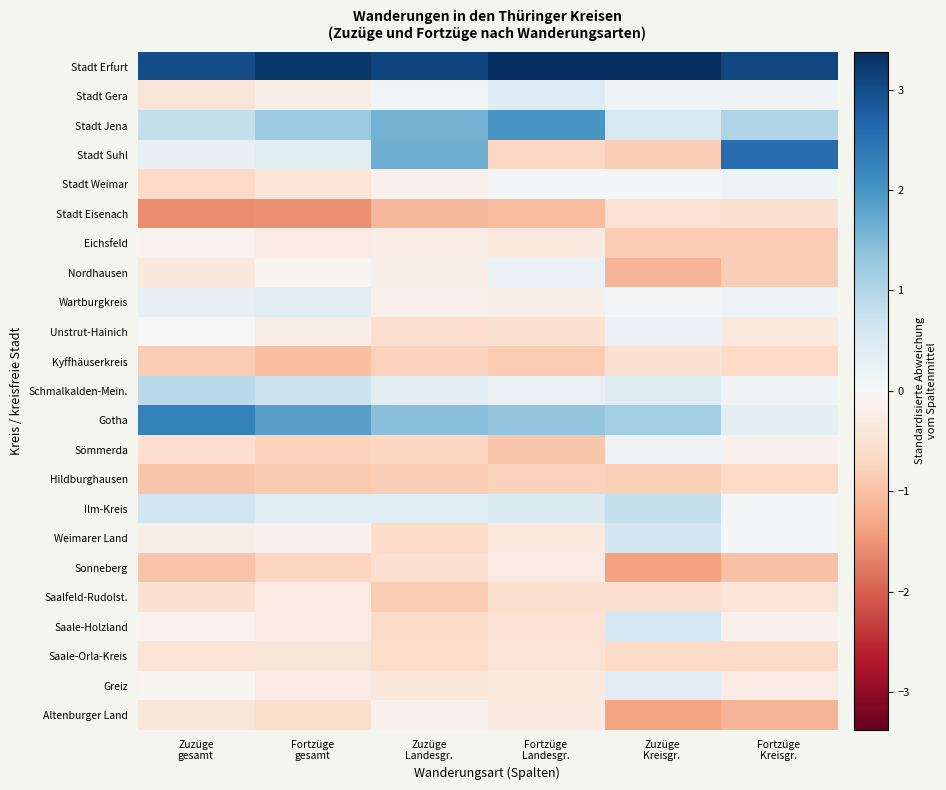

What is the minimum value shown in the chart?

-1.6